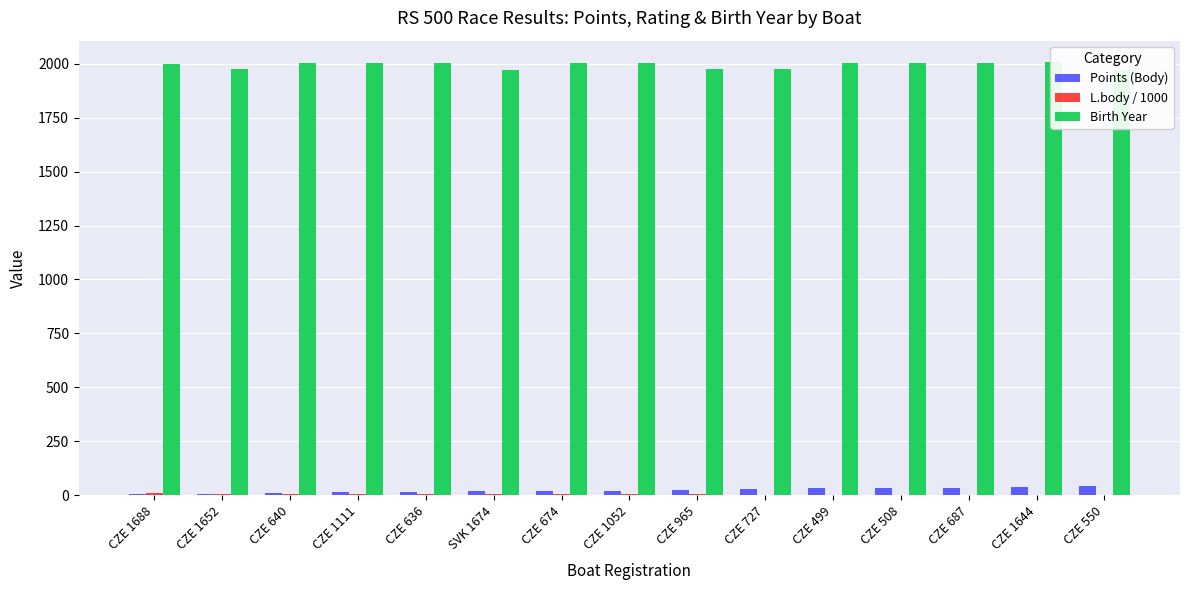

Reading left to right, extract all data points from this chart.

Points (Body): CZE 1688=3.0	CZE 1652=5.0	CZE 640=10.0	CZE 1111=12.0	CZE 636=16.0	SVK 1674=18.0	CZE 674=18.0	CZE 1052=20.0	CZE 965=22.0	CZE 727=26.0	CZE 499=31.0	CZE 508=34.0	CZE 687=35.0	CZE 1644=38.0	CZE 550=40.0
L.body / 1000: CZE 1688=9.3	CZE 1652=7.2	CZE 640=6.0	CZE 1111=5.1	CZE 636=4.4	SVK 1674=3.9	CZE 674=3.4	CZE 1052=3.0	CZE 965=2.6	CZE 727=2.3	CZE 499=2.0	CZE 508=1.8	CZE 687=1.5	CZE 1644=1.3	CZE 550=1.1
Birth Year: CZE 1688=1999.0	CZE 1652=1976.0	CZE 640=2003.0	CZE 1111=2005.0	CZE 636=2002.0	SVK 1674=1973.0	CZE 674=2006.0	CZE 1052=2005.0	CZE 965=1975.0	CZE 727=1974.0	CZE 499=2005.0	CZE 508=2003.0	CZE 687=2003.0	CZE 1644=2007.0	CZE 550=1971.0